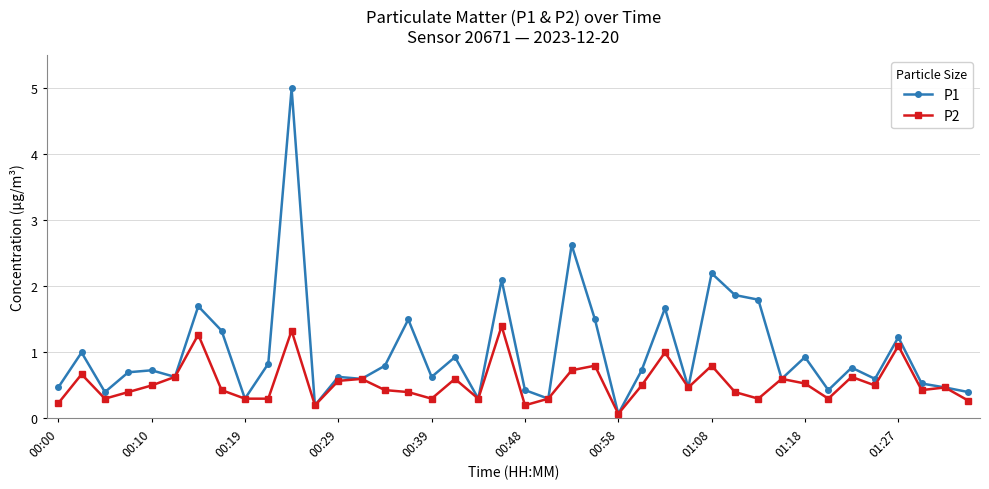

Which series has the largest total across all categories?

P1